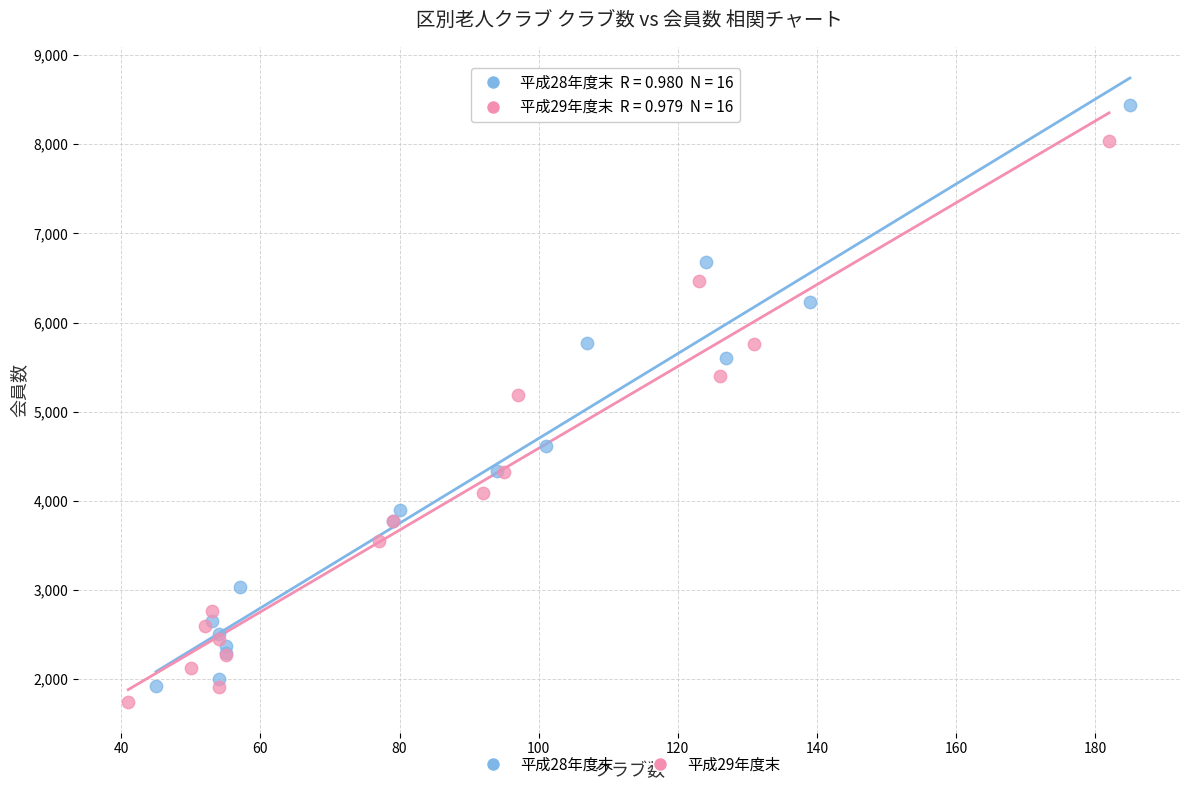

Which series reaches the maximum Y coordinate?

平成28年度末